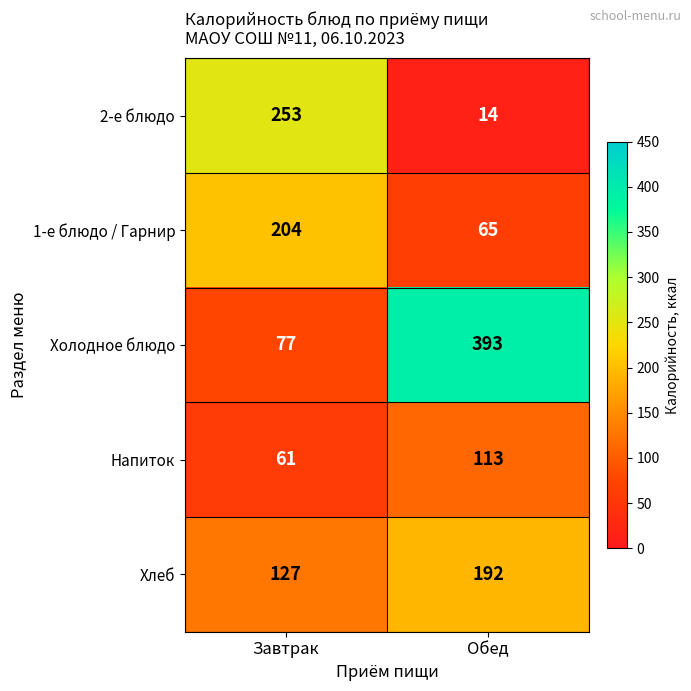

Which series has the largest total across all categories?

Холодное блюдо